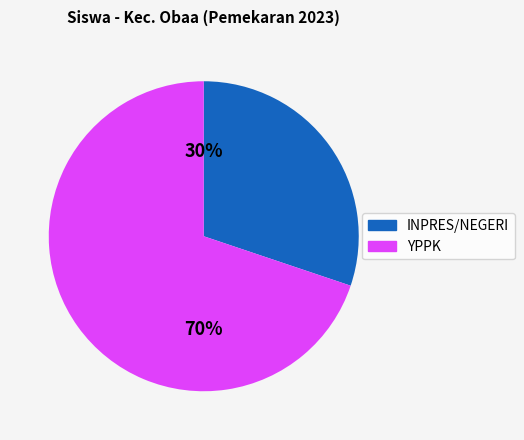

Between INPRES/NEGERI and YPPK, which is larger?

YPPK